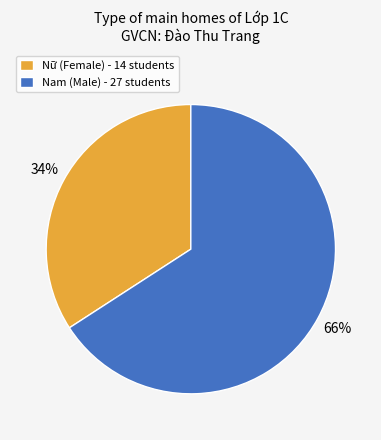

Which category has the biggest portion of the pie?

Nam